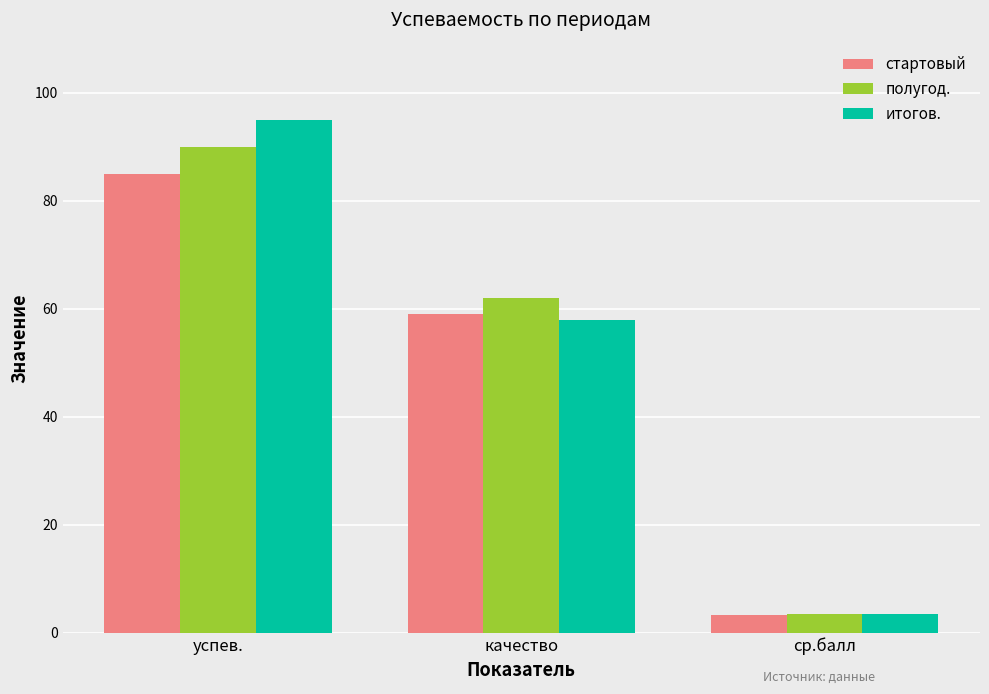

How many data points in стартовый are less than 59?

1